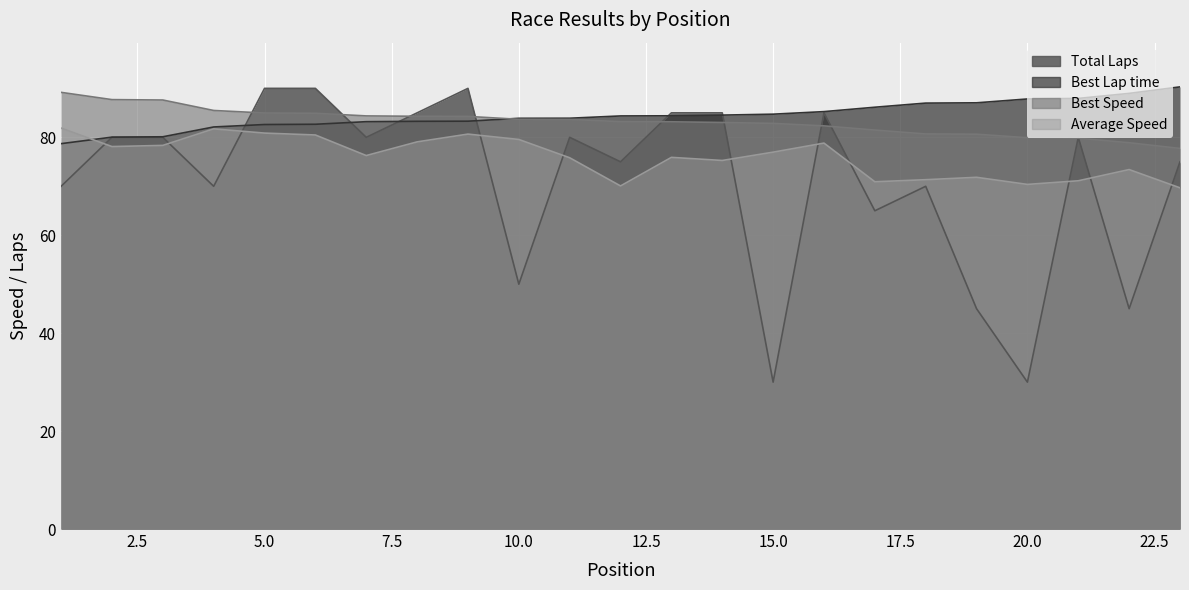

What are all the series names shown in the legend?

Total Laps, Best Lap time, Best Speed, Average Speed